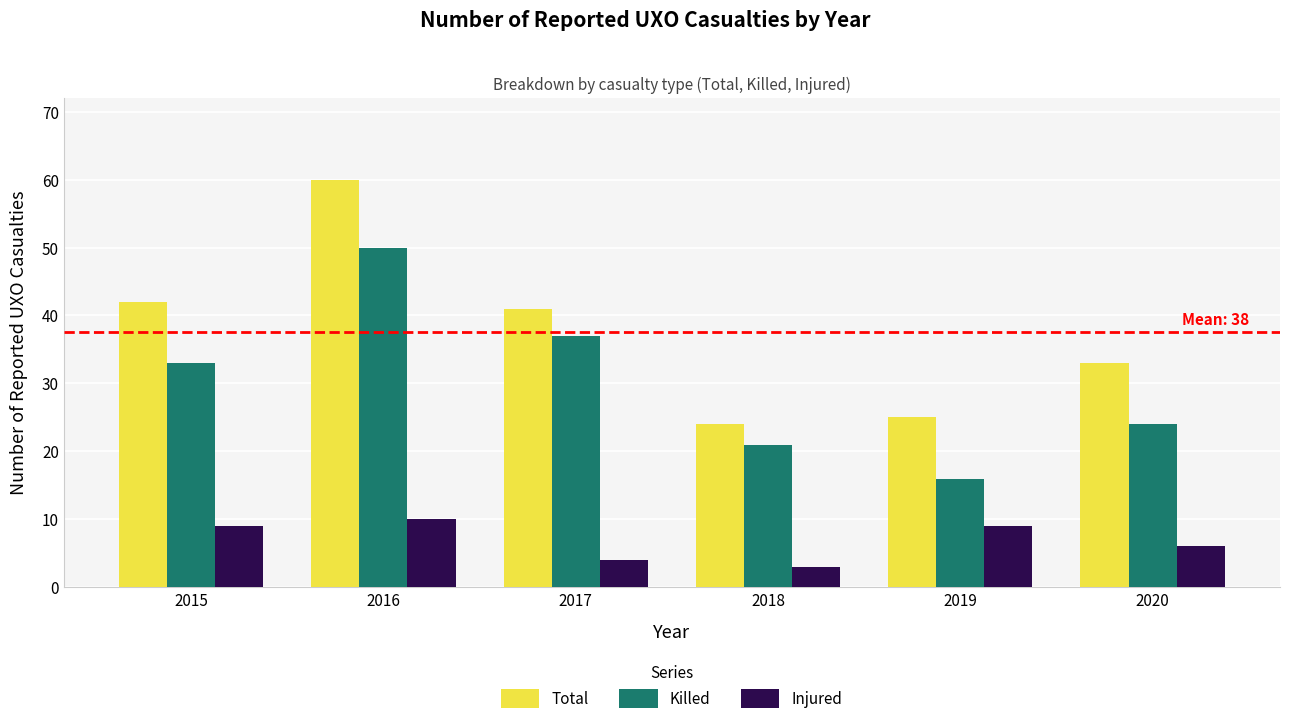

What is the maximum value for Injured?

10